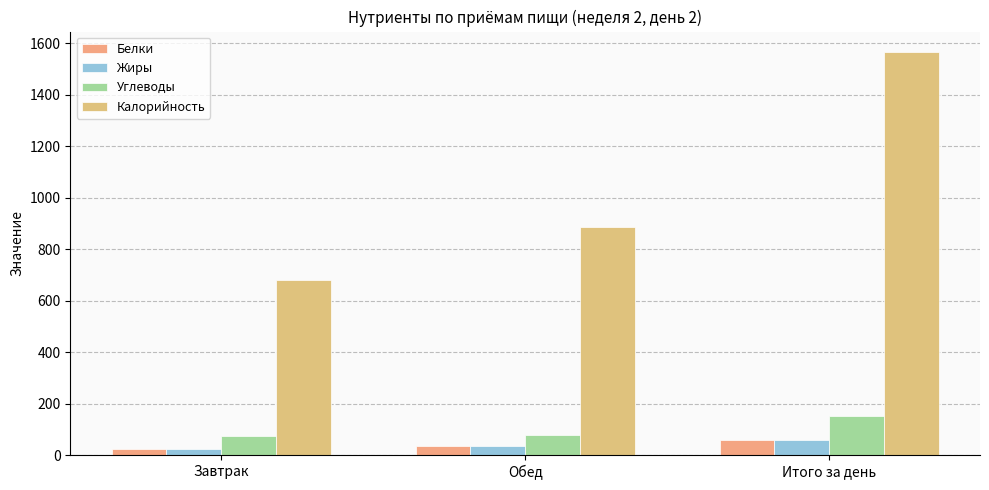

At which category does the chart reach its peak across all series?

Итого за день